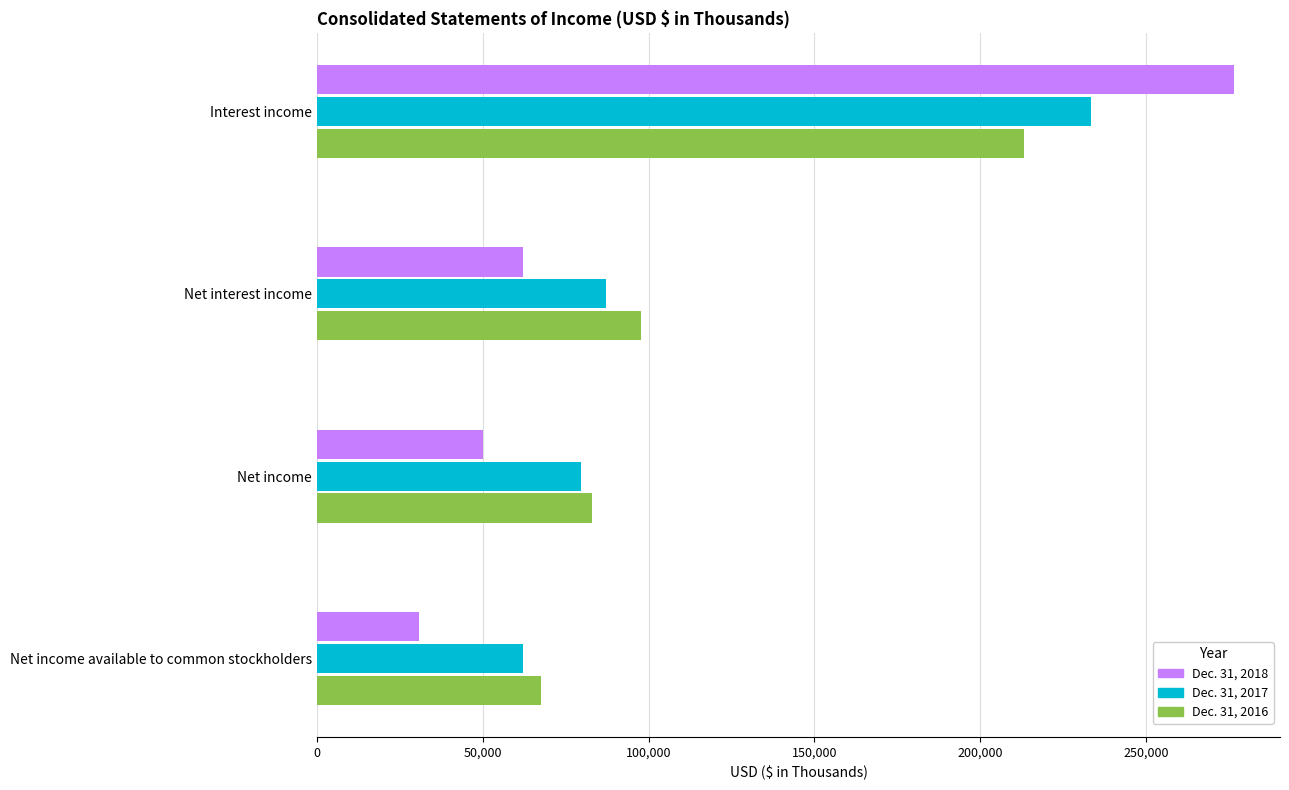

True or false: Dec. 31, 2017 has a value of 52579 at Net interest income.

False